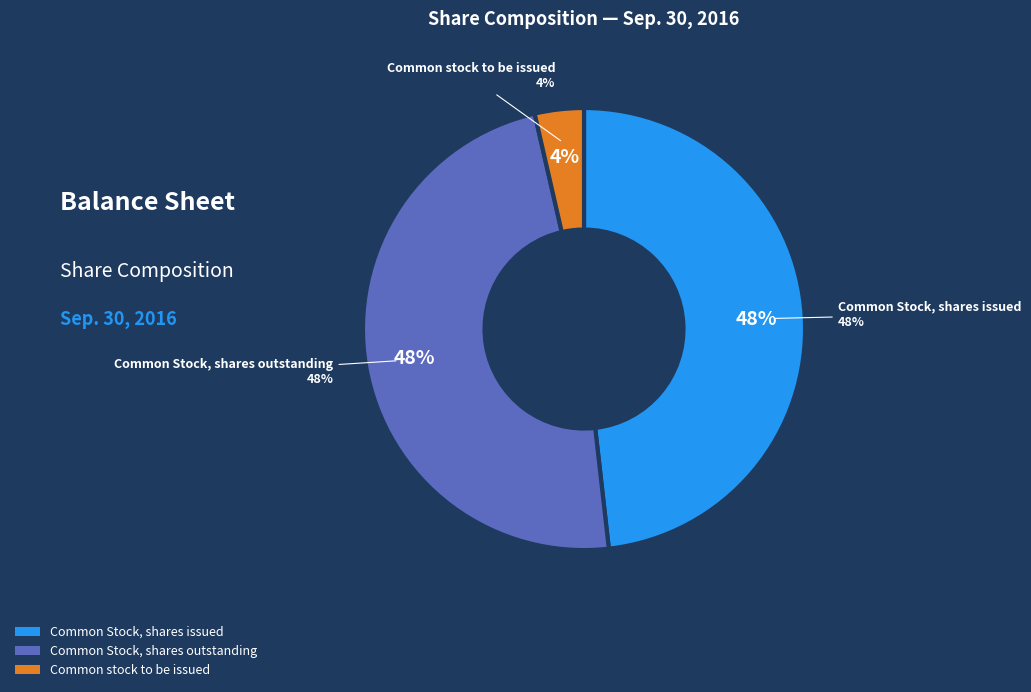

How many slices are in this pie chart?

3